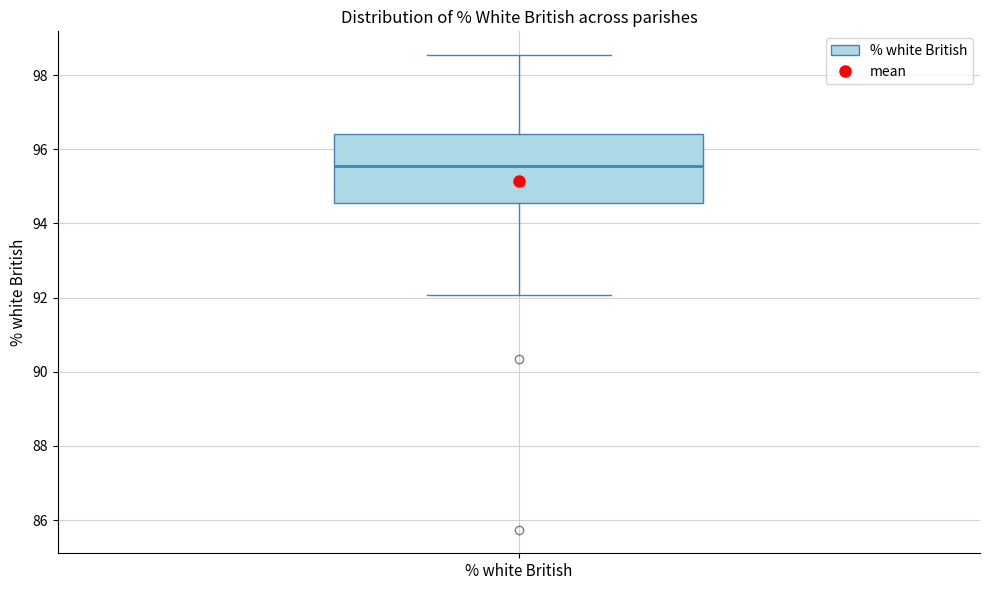

Where is the lower edge of the box for % white British on the y-axis? The values are not printed on the chart, so give them approximately, as read against the axis.

94.6